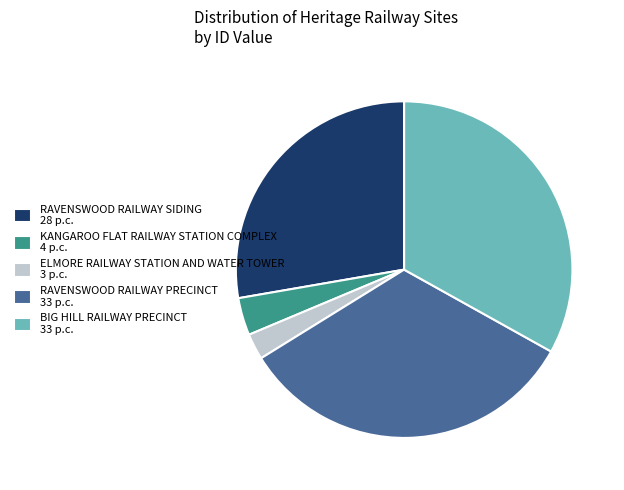

True or false: RAVENSWOOD RAILWAY PRECINCT 33 p.c. accounts for 33% of the total.

True